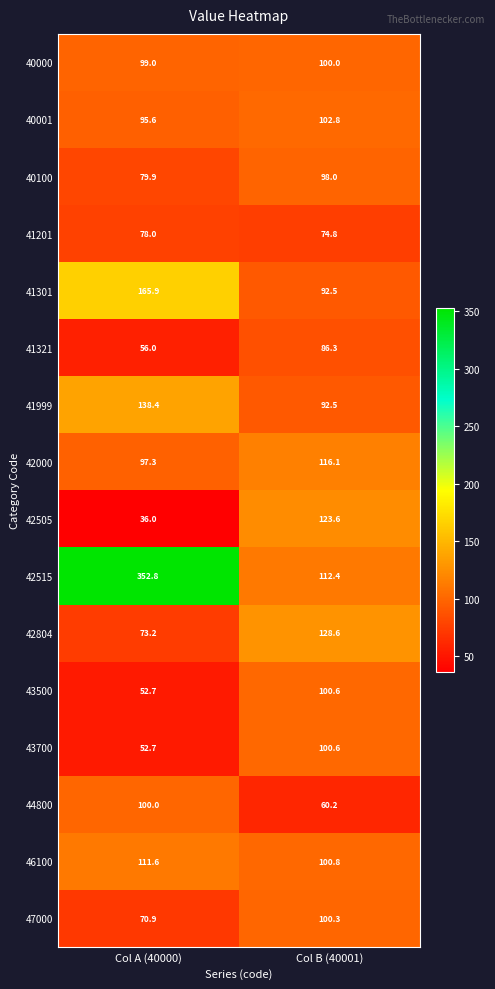

What is the sum of all 46100 values?

212.4